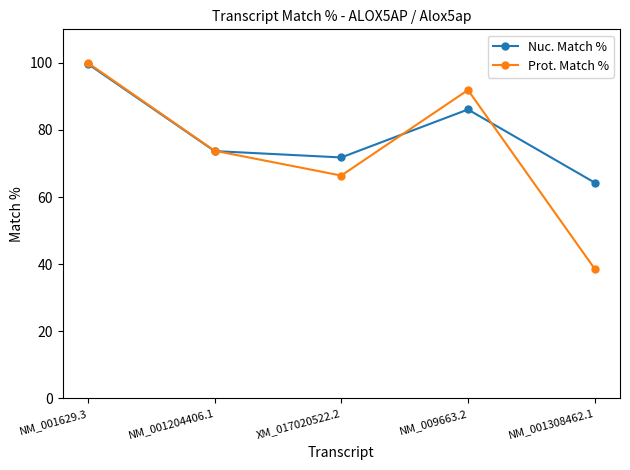

What is the label of the 1st point from the right?

NM_001308462.1